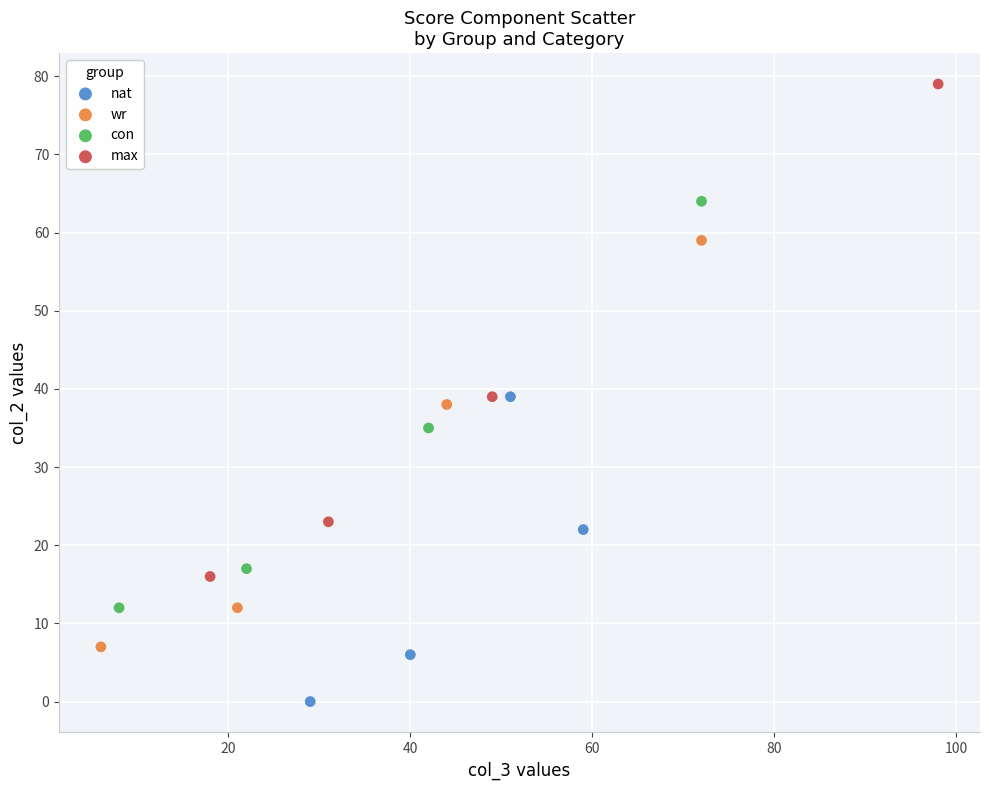

Which series reaches the maximum Y coordinate?

max